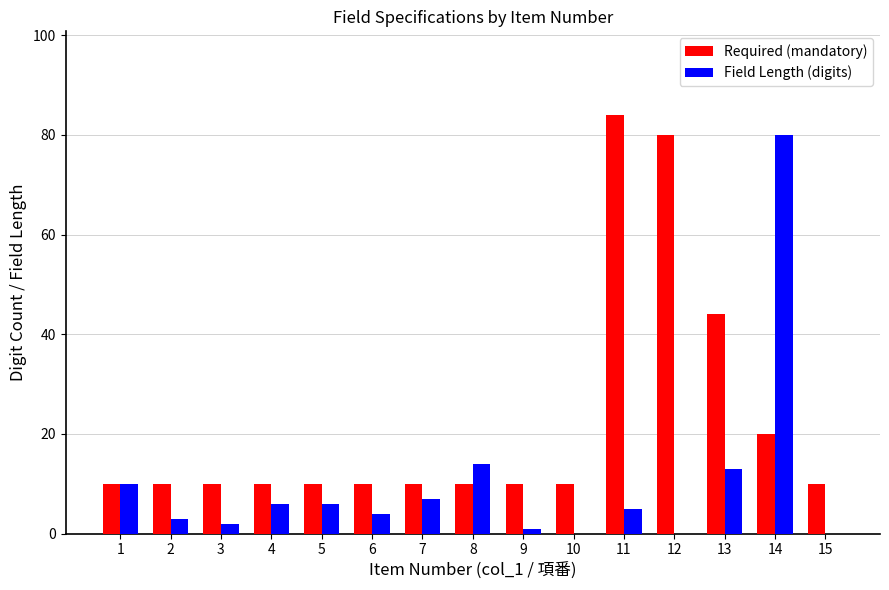

Where is Required (mandatory) nearest to the value 47?

13